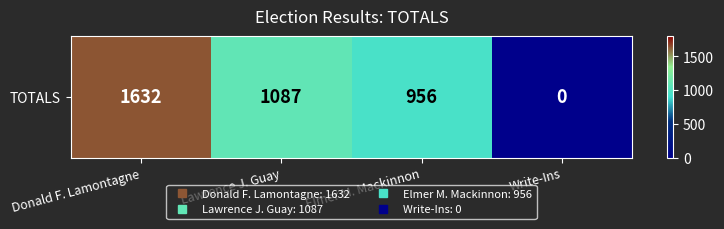

At which label does the data first exceed 1087?

Donald F. Lamontagne